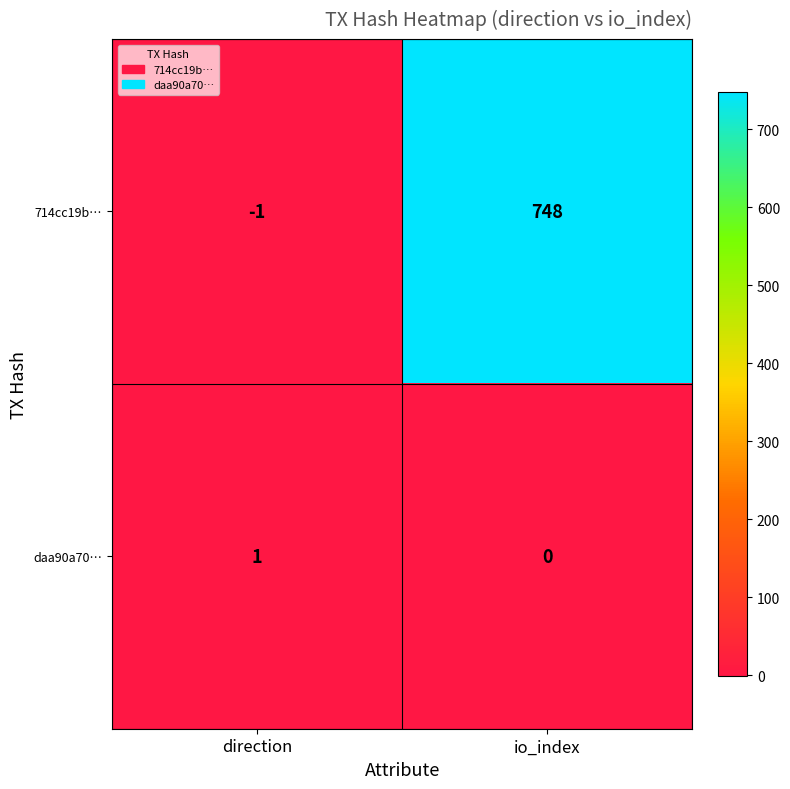

What is the maximum value shown in the chart?

748